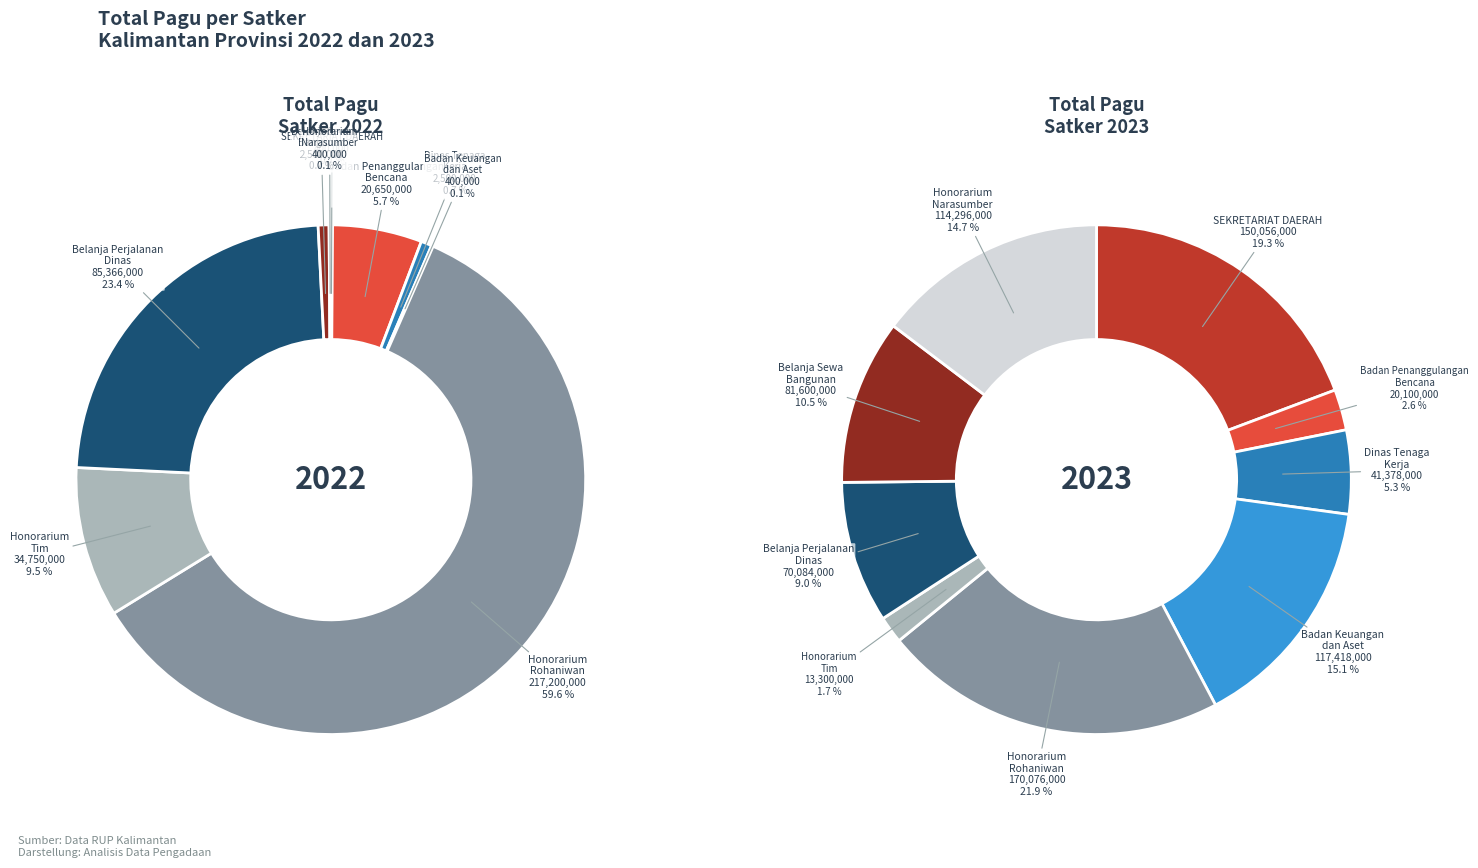

To the nearest percent, what percentage of the pie is Honorarium Tim?

2%